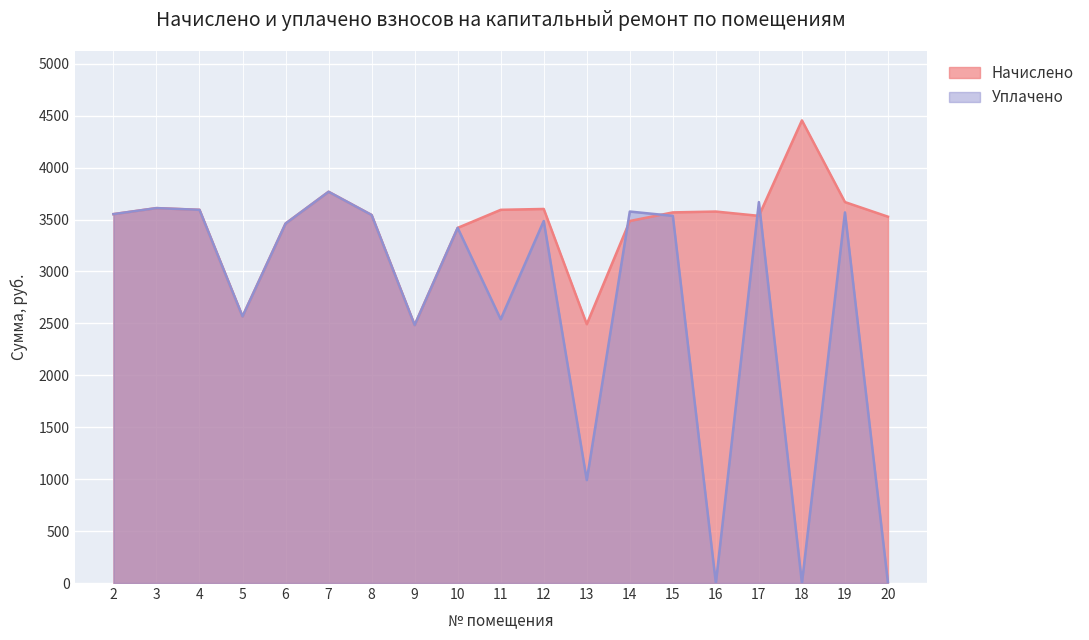

What is the highest value of the Начислено series?

4454.6